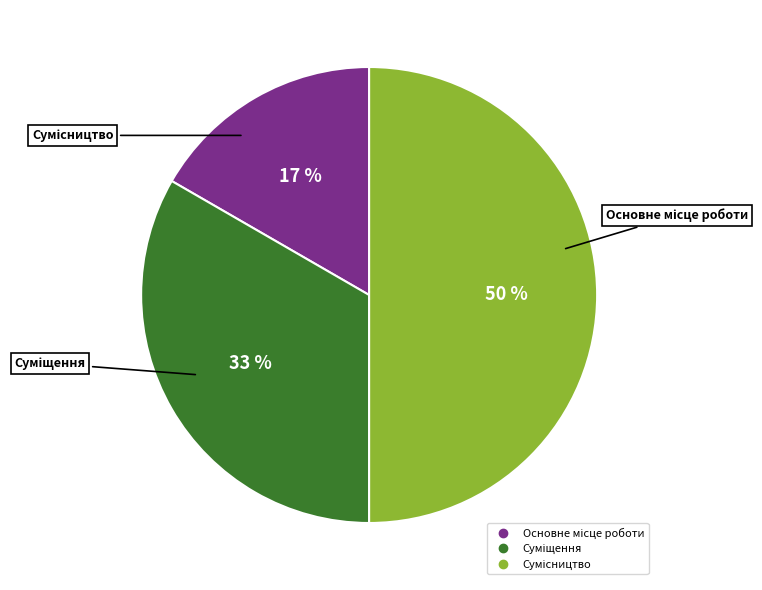

To the nearest percent, what is the average slice percentage?

33%